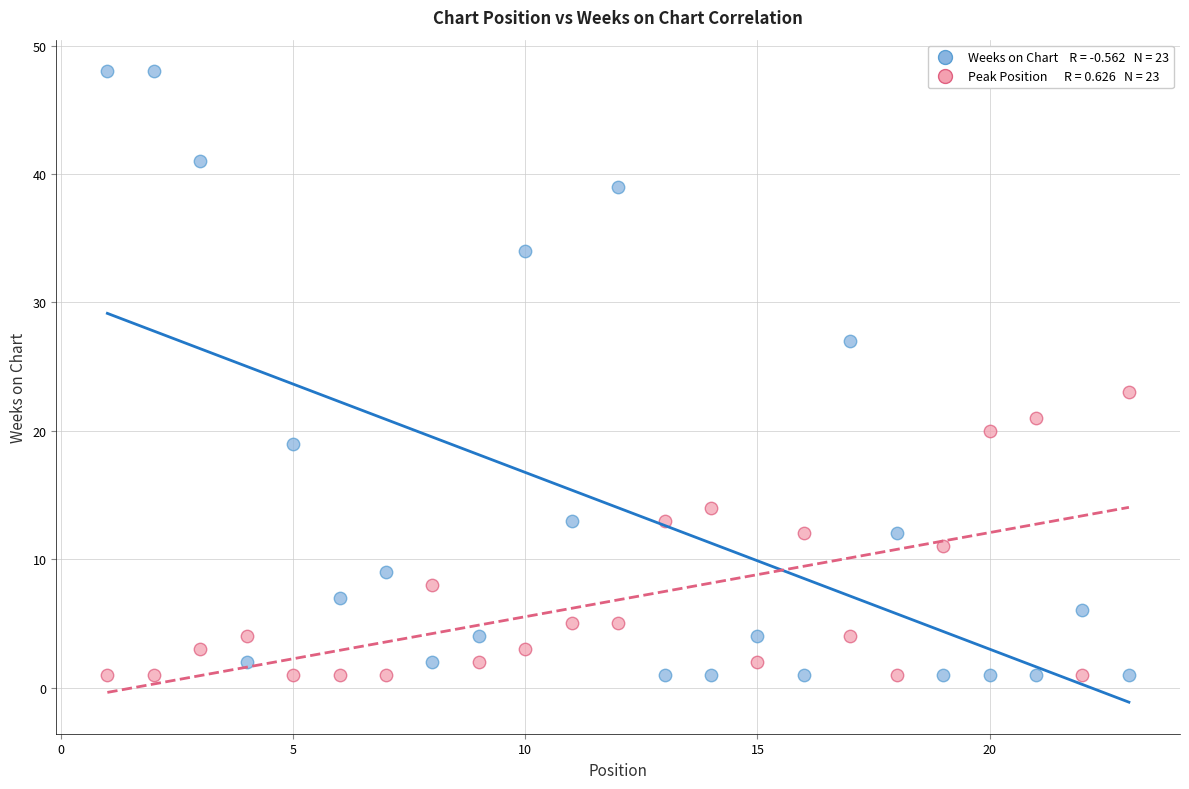

Across all series, what Y value is closest to 24?

23